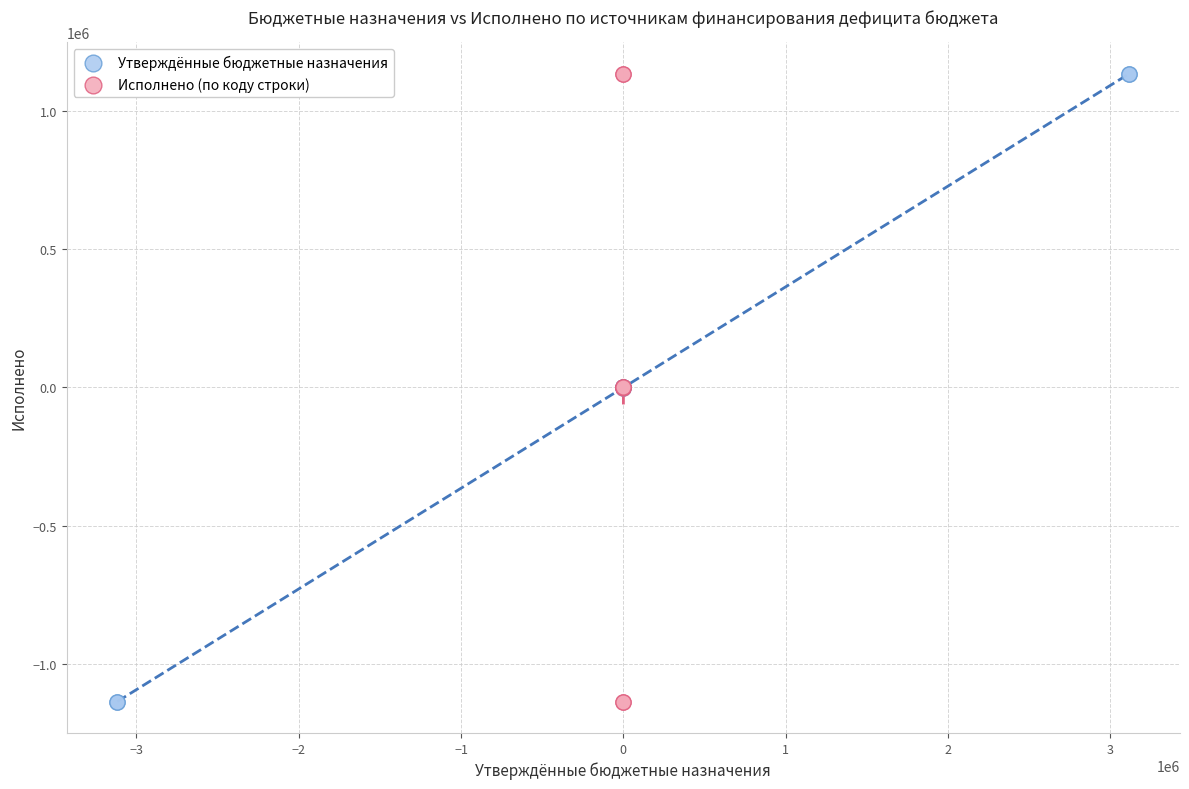

What are all the series names shown in the legend?

Утверждённые бюджетные назначения, Исполнено (по коду строки)